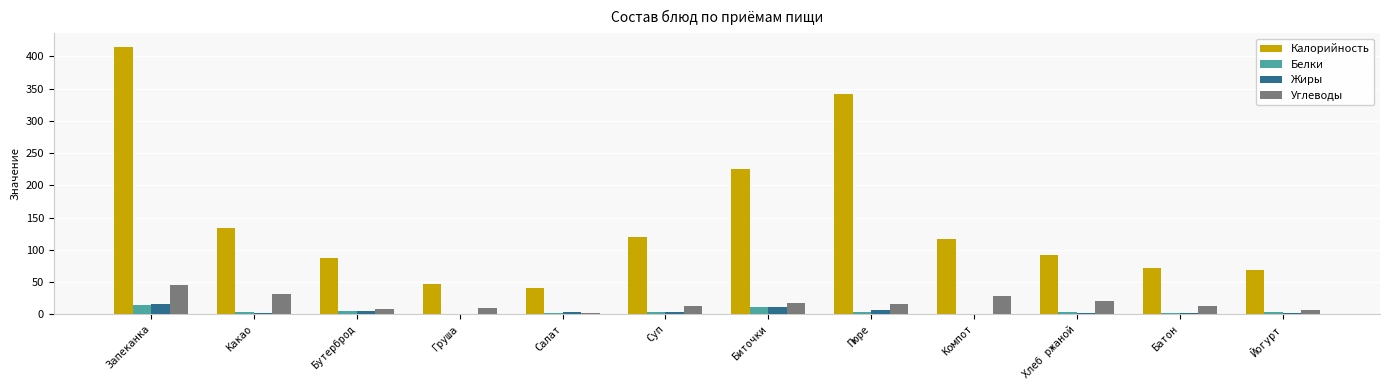

Which label corresponds to the largest value in the chart?

Запеканка